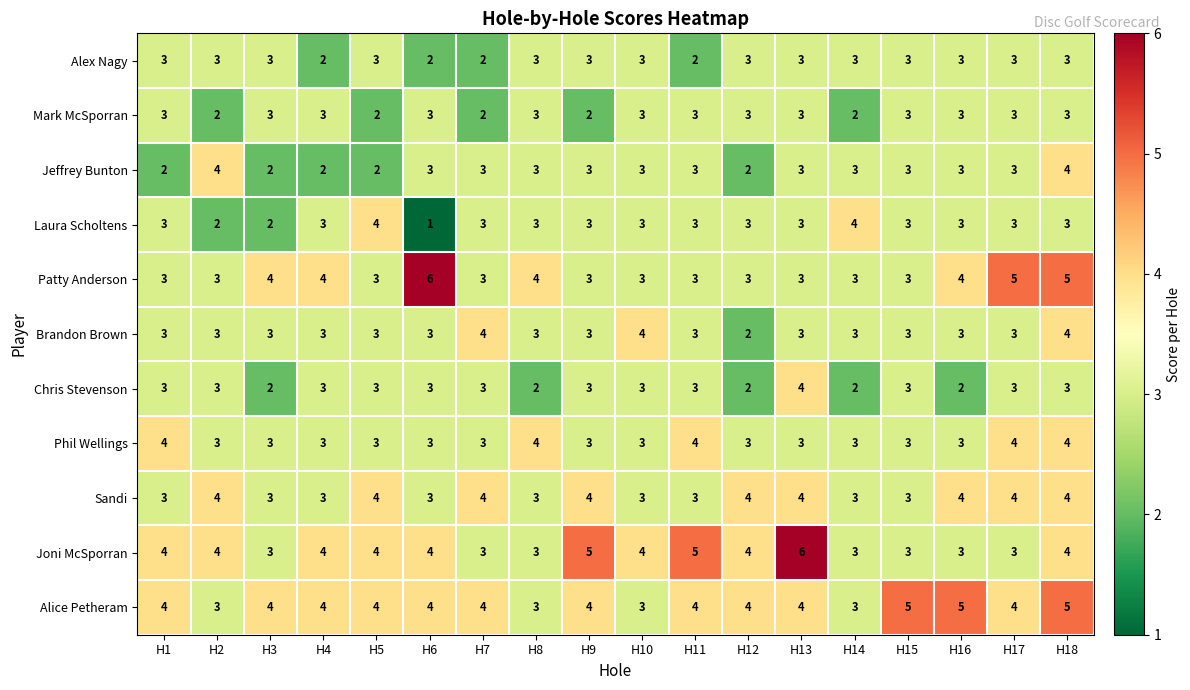

Is it true that Patty Anderson equals 2 at H16?

False